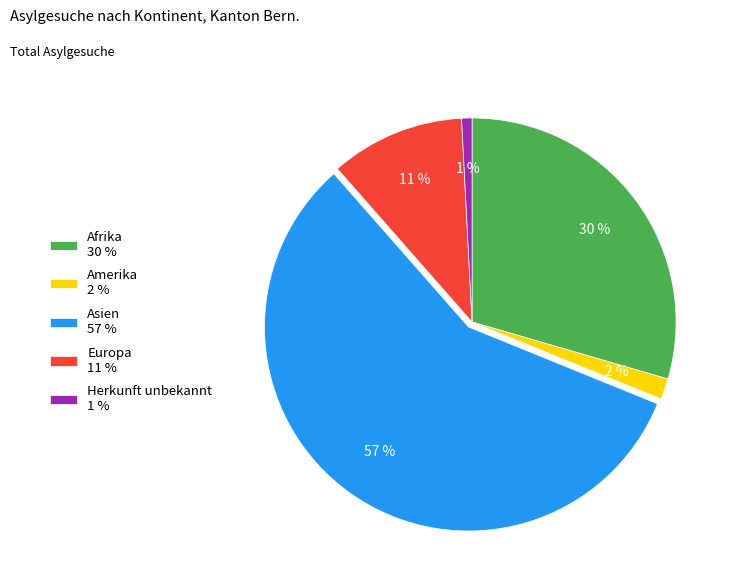

Rank the categories by value from lowest to highest.

Herkunft unbekannt, Amerika, Europa, Afrika, Asien